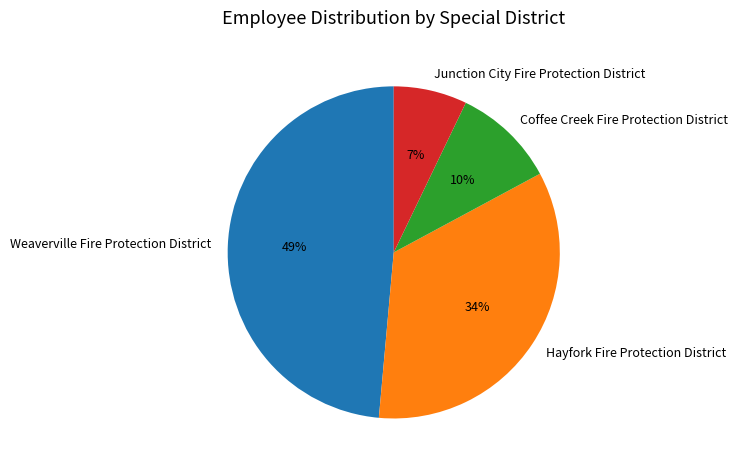

To the nearest percent, what portion does Hayfork Fire Protection District represent?

34%